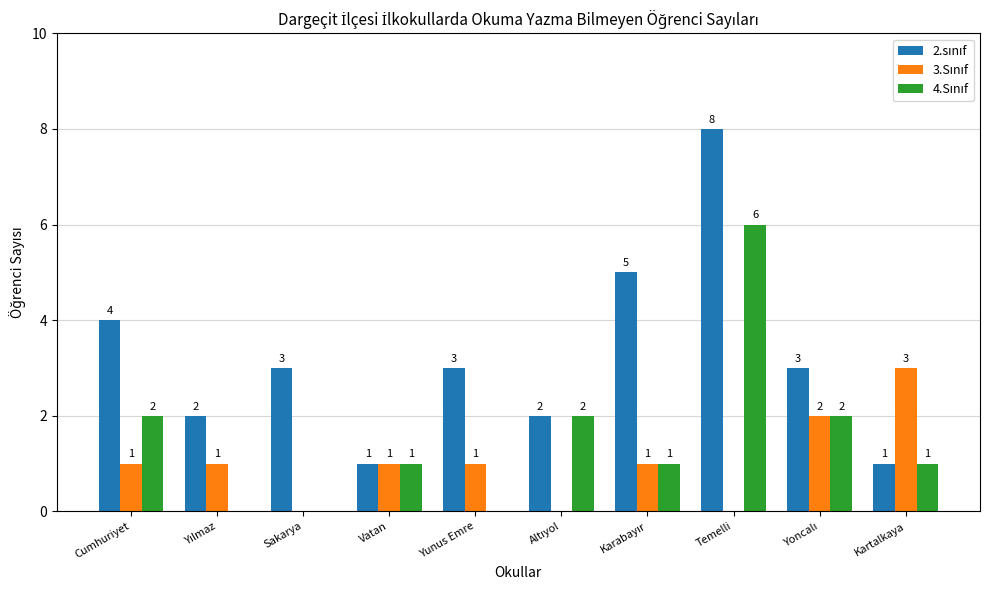

What is the maximum value shown in the chart?

8